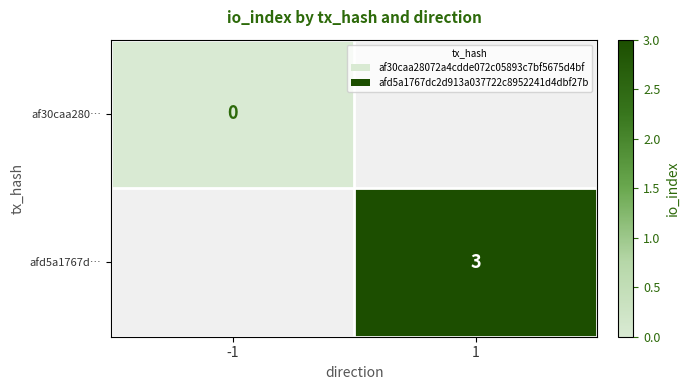

At how many categories does at least one series exceed 0?

1